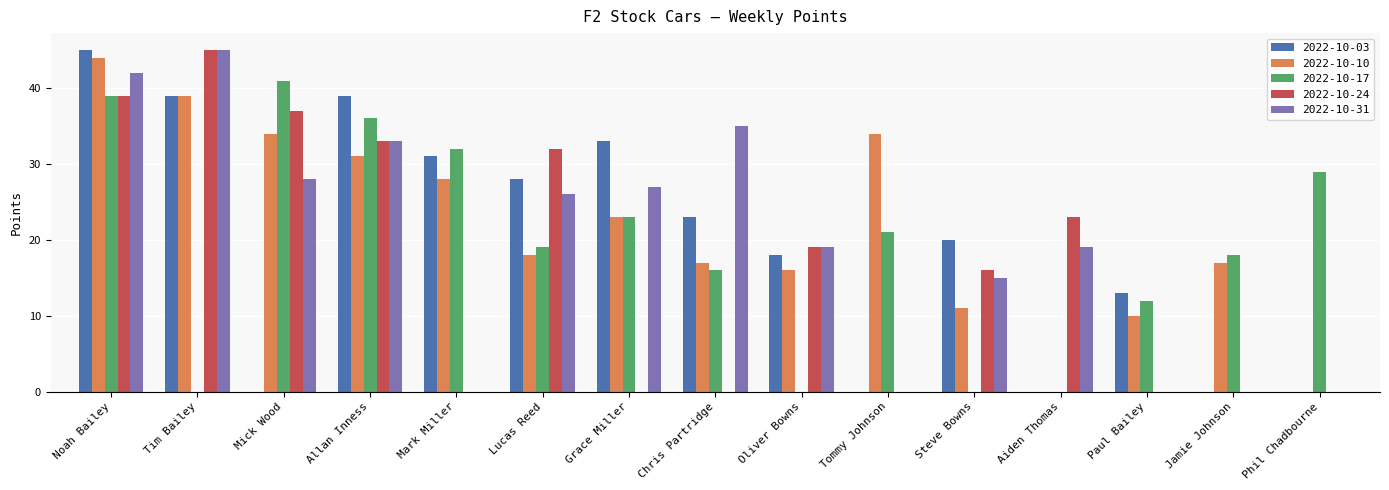

What is the sum of all 2022-10-24 values?

244